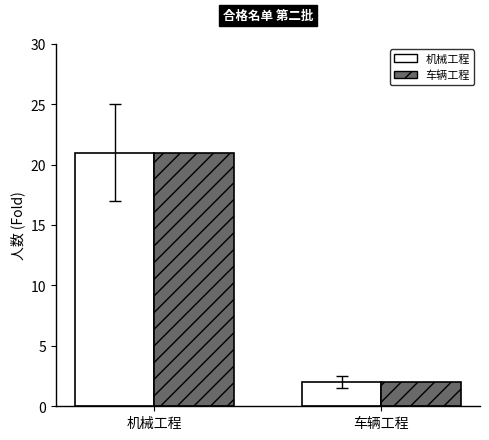

What is the total value across all series at 车辆工程?

4